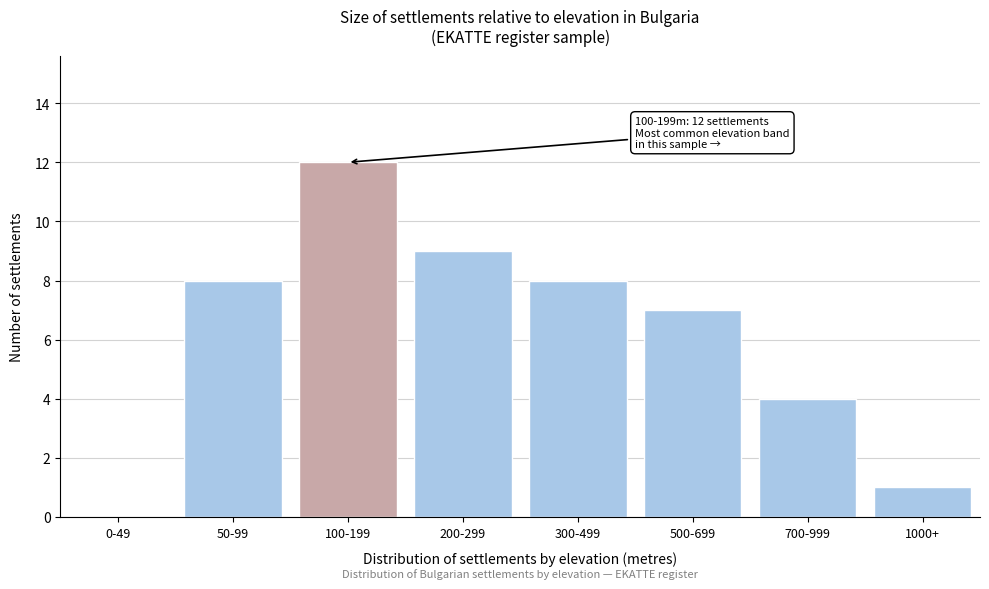

Reading right to left, transcribe all the data shown in this chart.

1000+=1	700-999=4	500-699=7	300-499=8	200-299=9	100-199=12	50-99=8	0-49=0